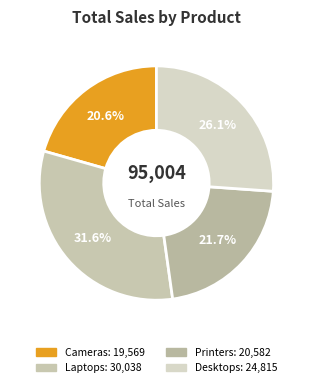

What percentage is the Desktops slice, to the nearest percent?

26%